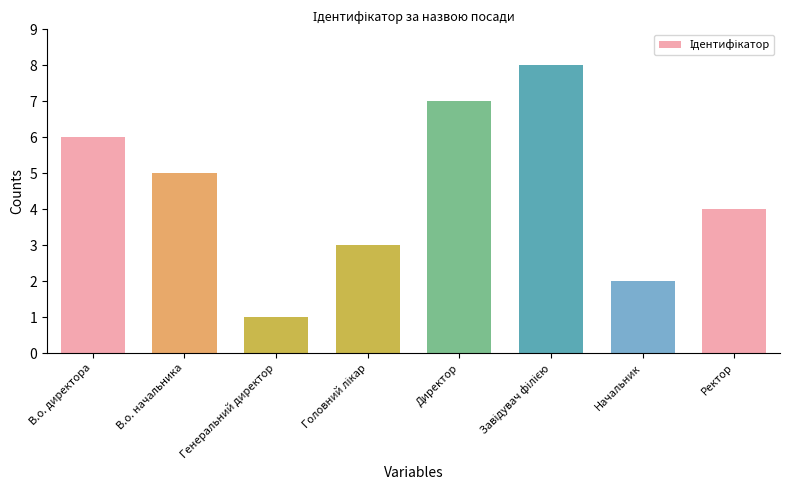

What is the sum of all values?

36